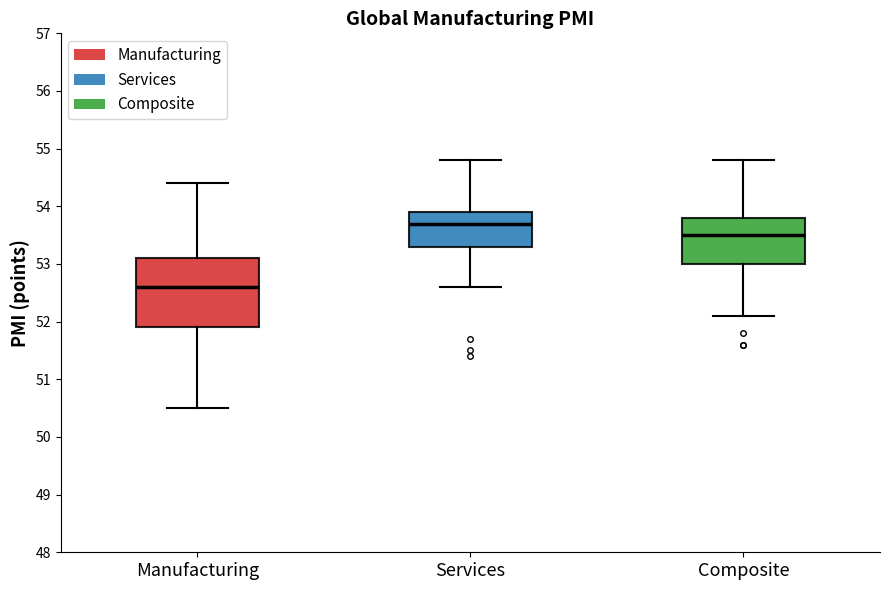

Which box has the lowest median line?

Manufacturing